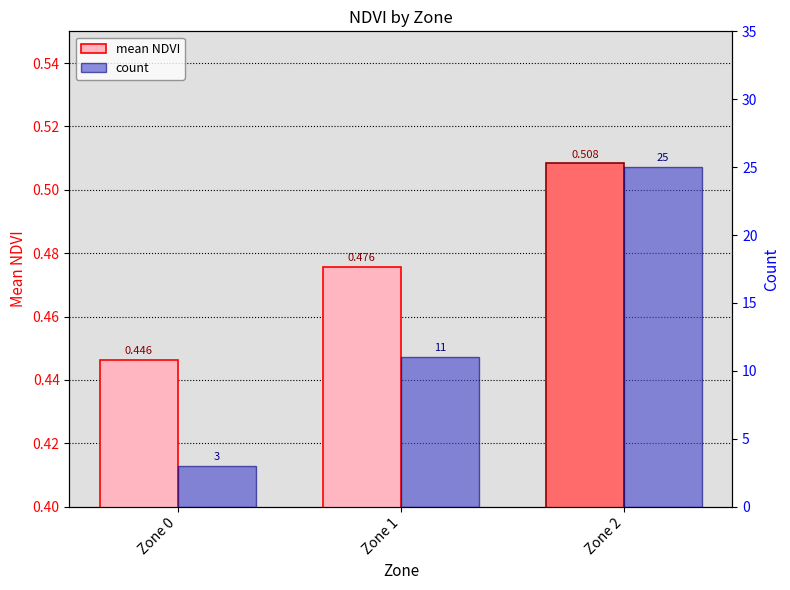

Rank the series at Zone 1 from lowest to highest value.

mean NDVI, count